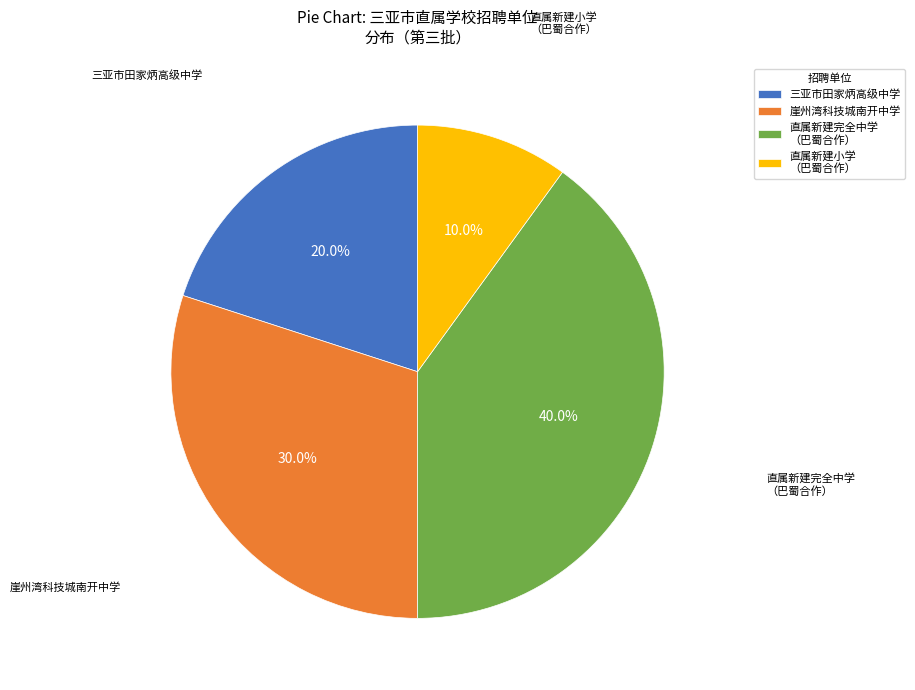

Rank the categories by value from lowest to highest.

直属新建小学 （巴蜀合作）, 三亚市田家炳高级中学, 崖州湾科技城南开中学, 直属新建完全中学 （巴蜀合作）